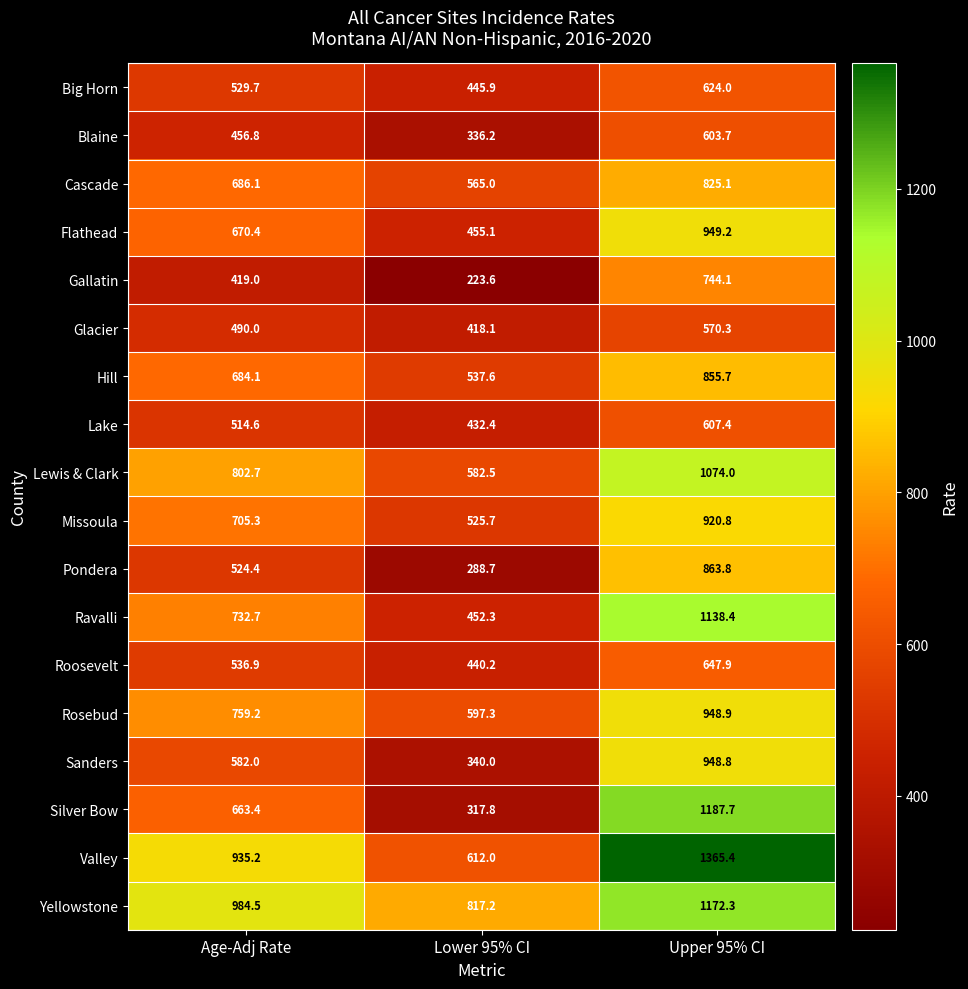

At which label is Sanders closest to 644?

Age-Adj Rate